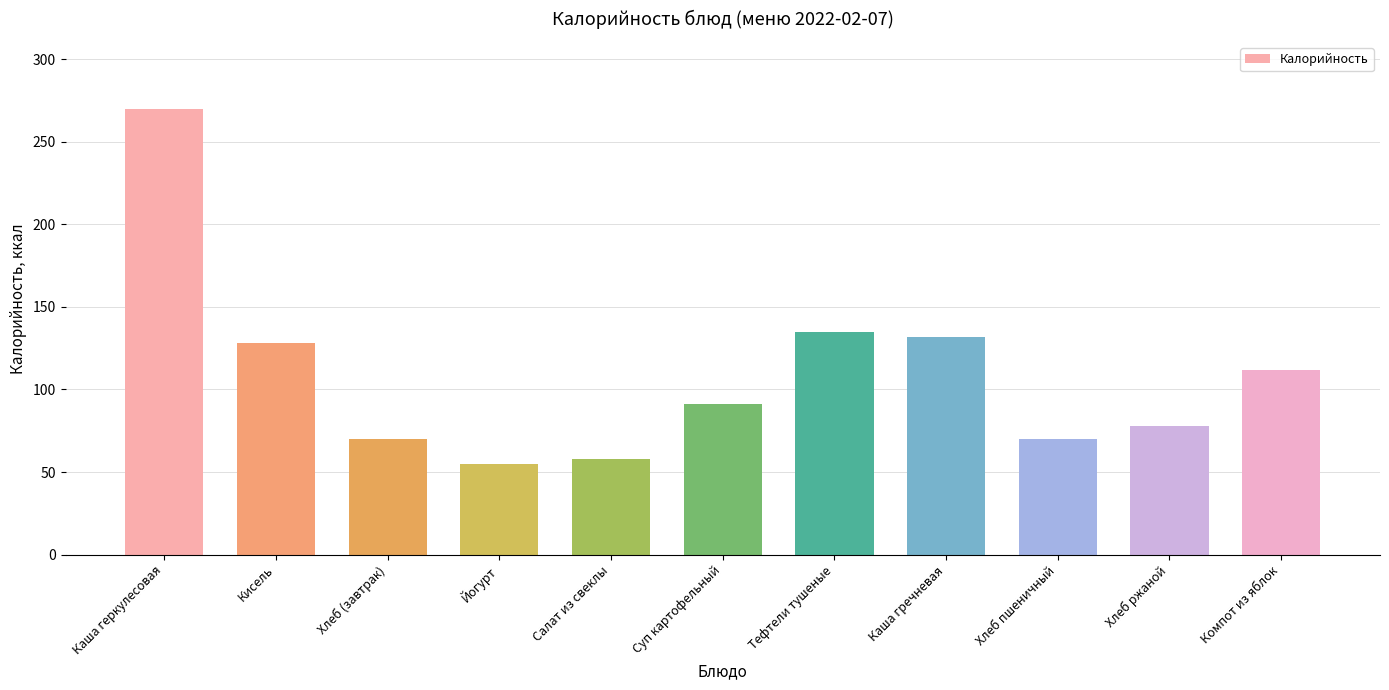

What is the sum of all values?

1199